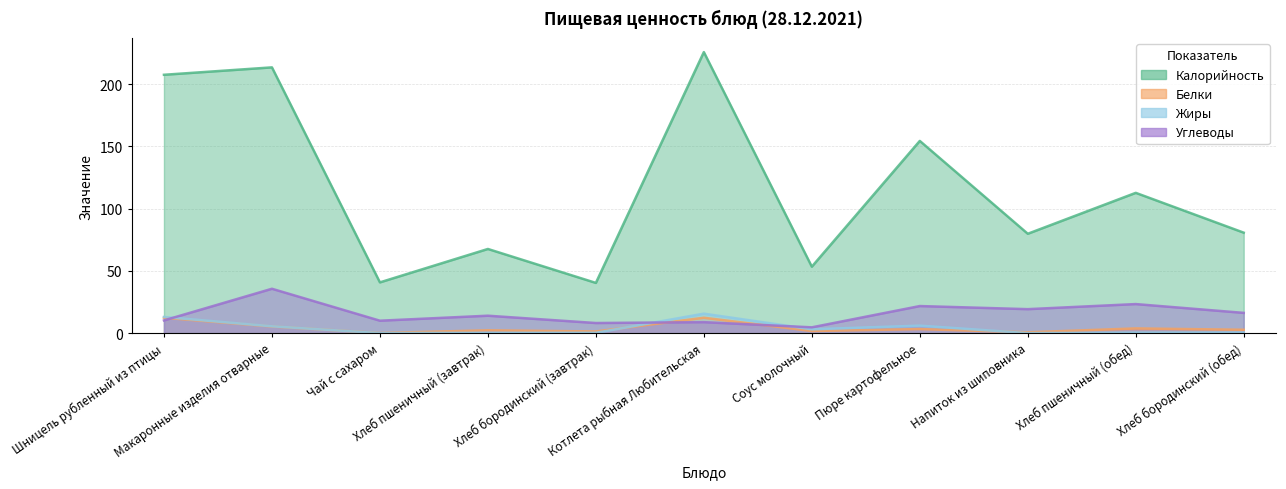

At Макаронные изделия отварные, list the series in order from smallest to largest.

Белки, Жиры, Углеводы, Калорийность